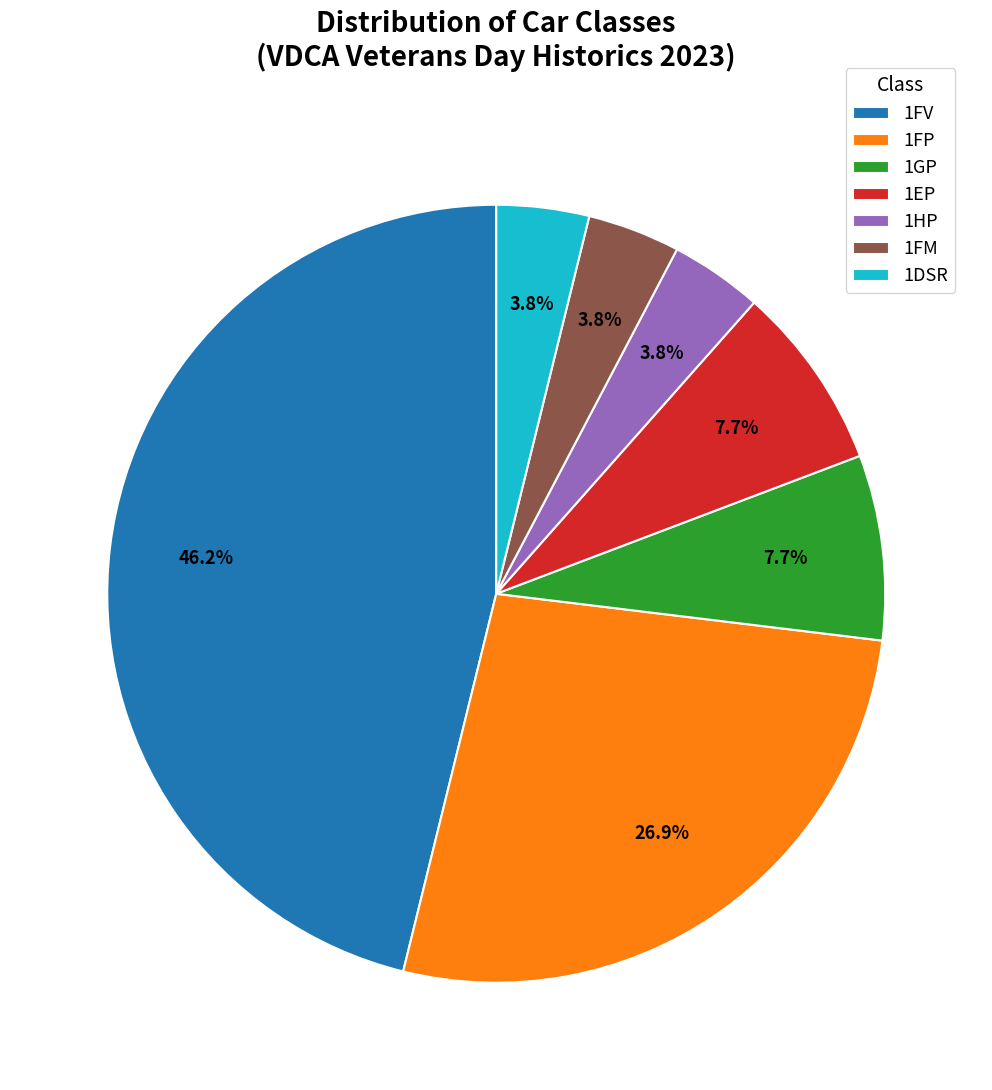

How many slices are in this pie chart?

7